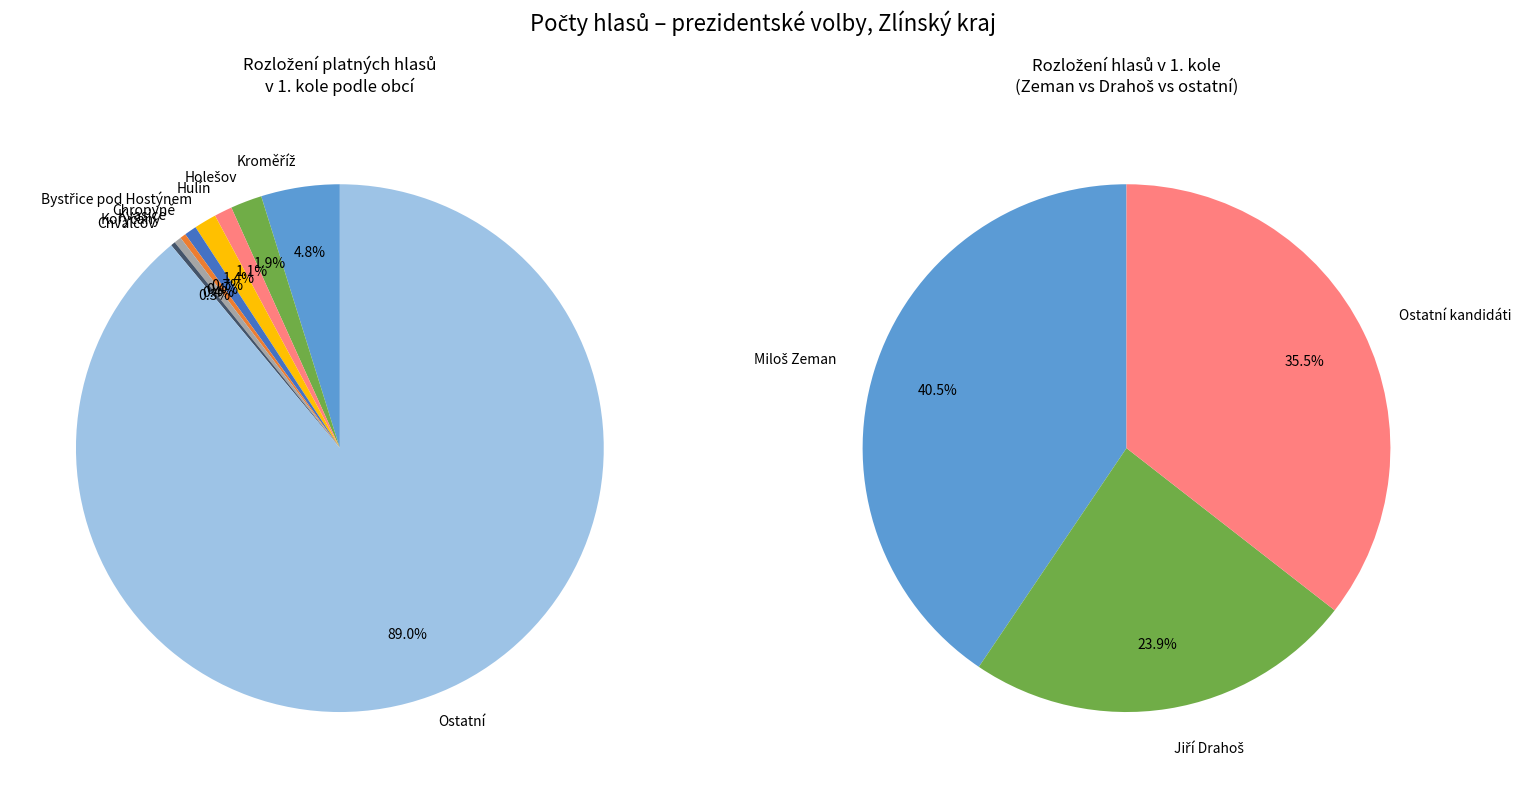

How many slices are in this pie chart?

12